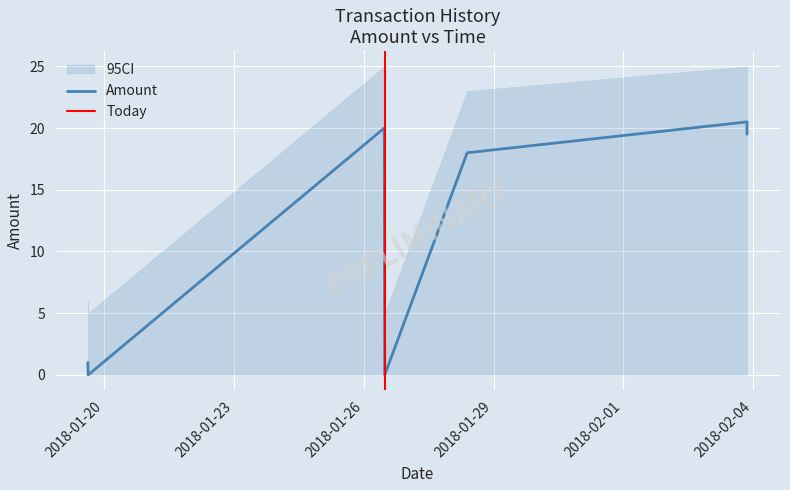

What is the maximum value for Amount?

20.5